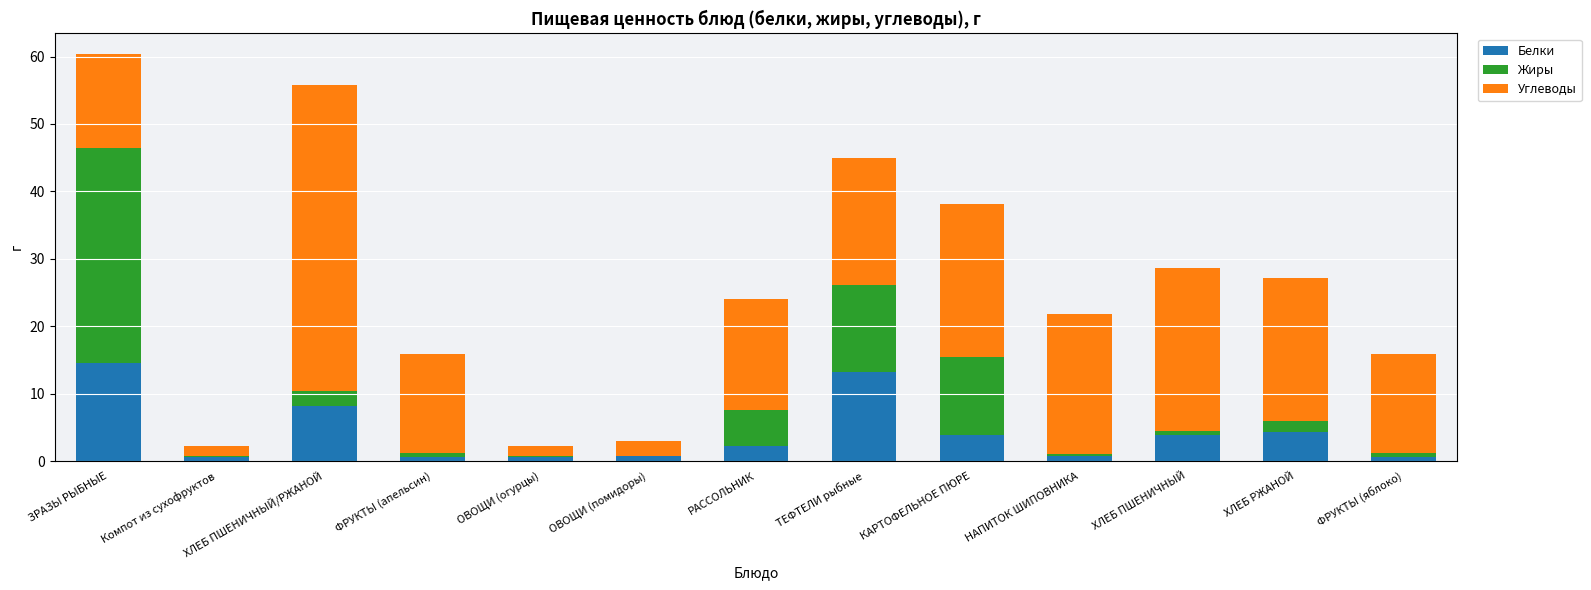

What is the maximum value for Белки?

14.6